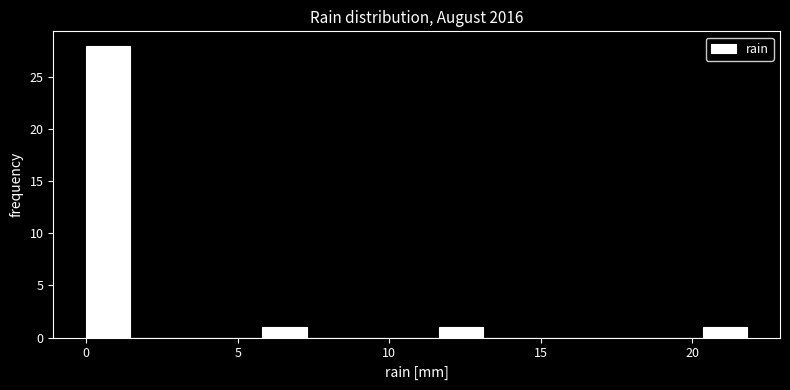

Around what value on the x-axis is the tallest bar? Give the approximate position of its centre, as read against the axis.

0.5